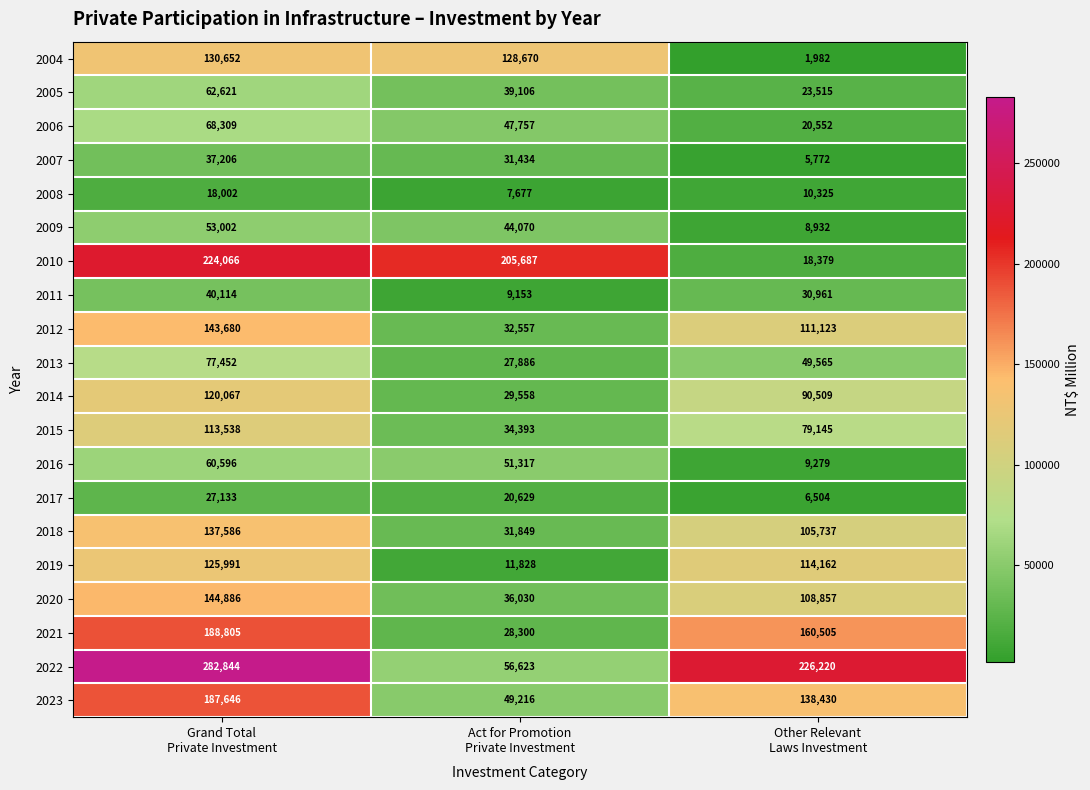

List the series in order of their peak value, lowest first.

2008, 2017, 2007, 2011, 2009, 2016, 2005, 2006, 2013, 2015, 2014, 2019, 2004, 2018, 2012, 2020, 2023, 2021, 2010, 2022